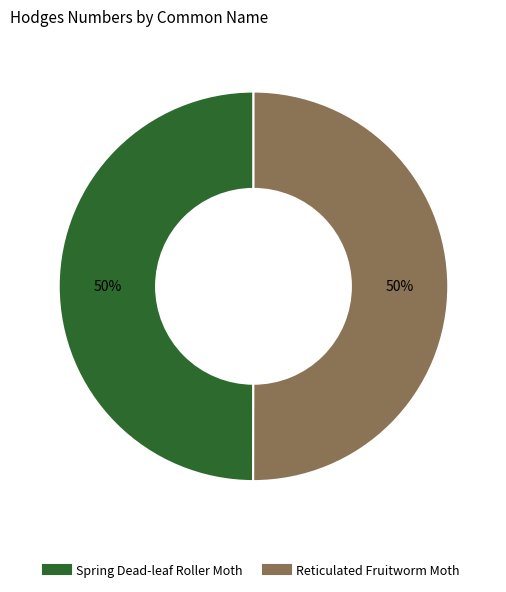

Combined, do Spring Dead-leaf Roller Moth and Reticulated Fruitworm Moth account for over 50%?

Yes